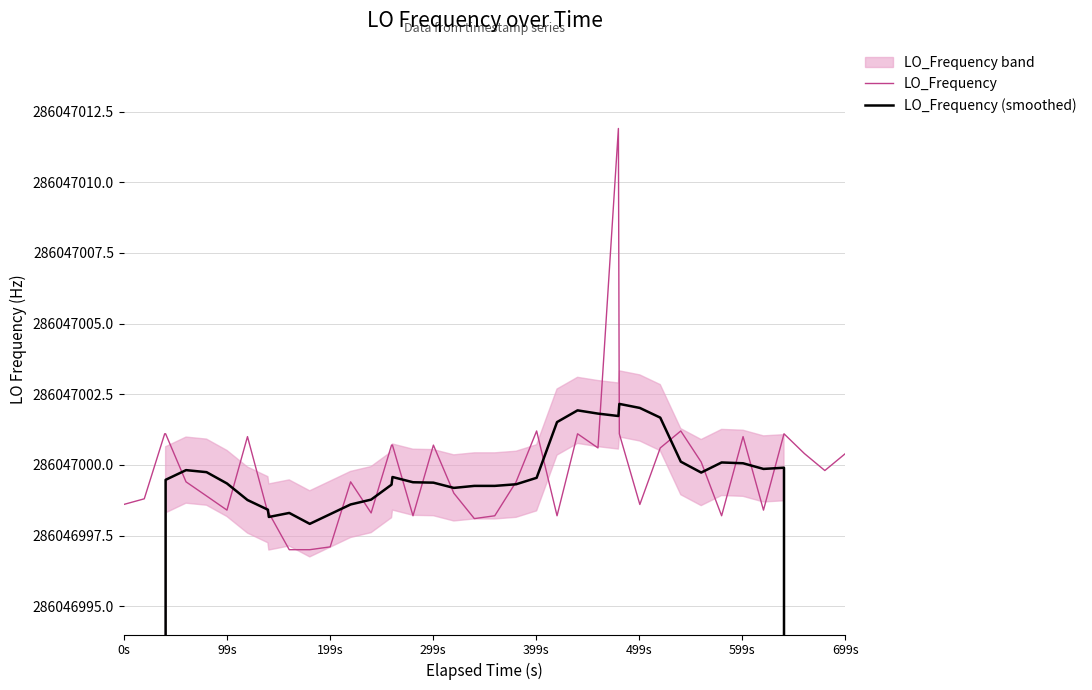

Which series has the largest range (max minus min)?

LO_Frequency (smoothed)